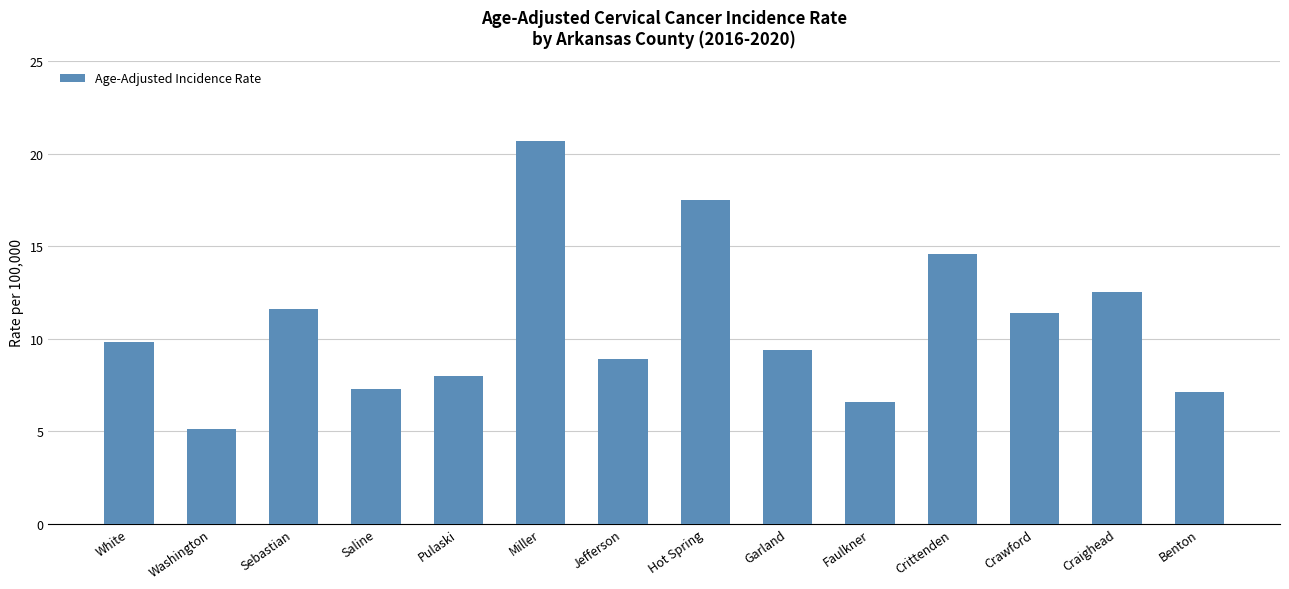

What is the label of the 3rd bar from the right?

Crawford